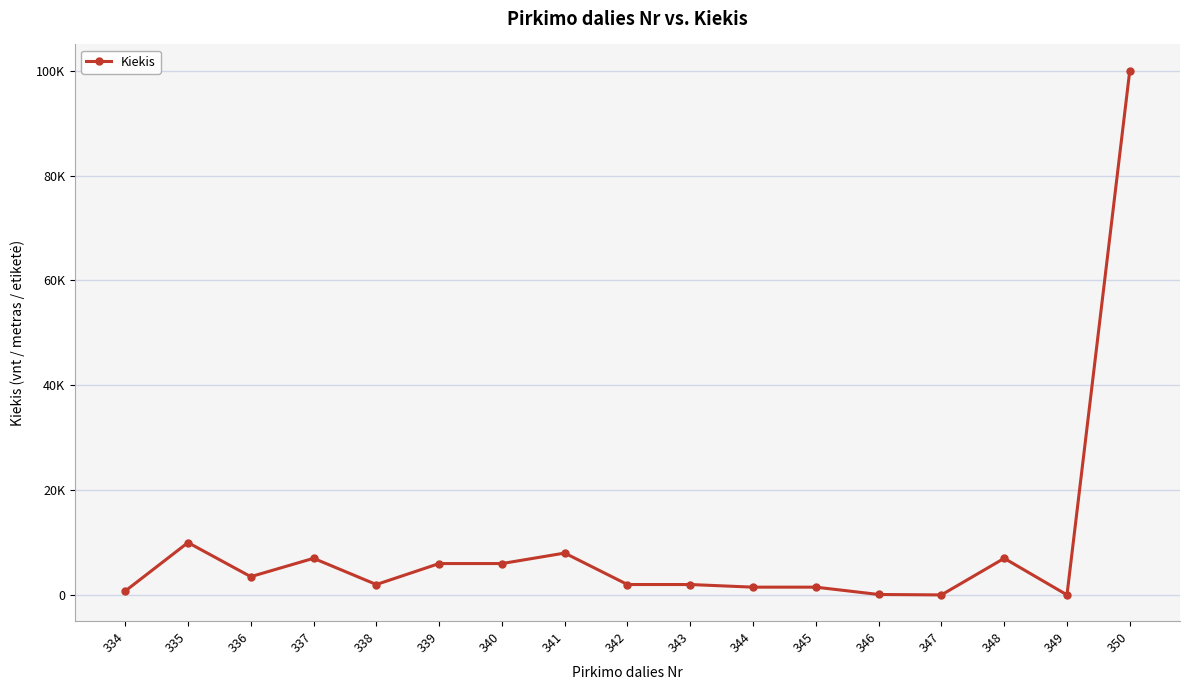

Reading left to right, transcribe all the data shown in this chart.

750	10000	3500	7000	2000	6000	6000	8000	2000	2000	1500	1500	100	20	7000	24	100000